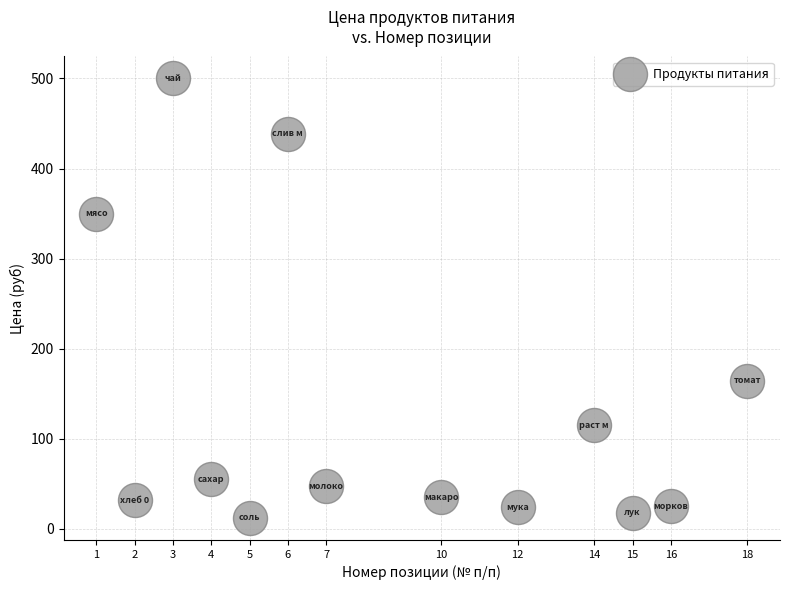

What is the range of X values (max minus min)?

17.0